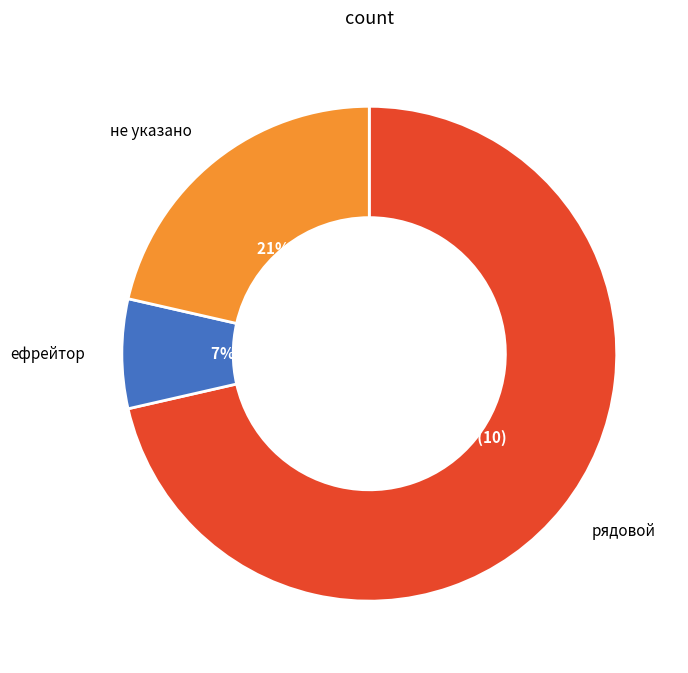

Is there a majority slice in this chart?

Yes